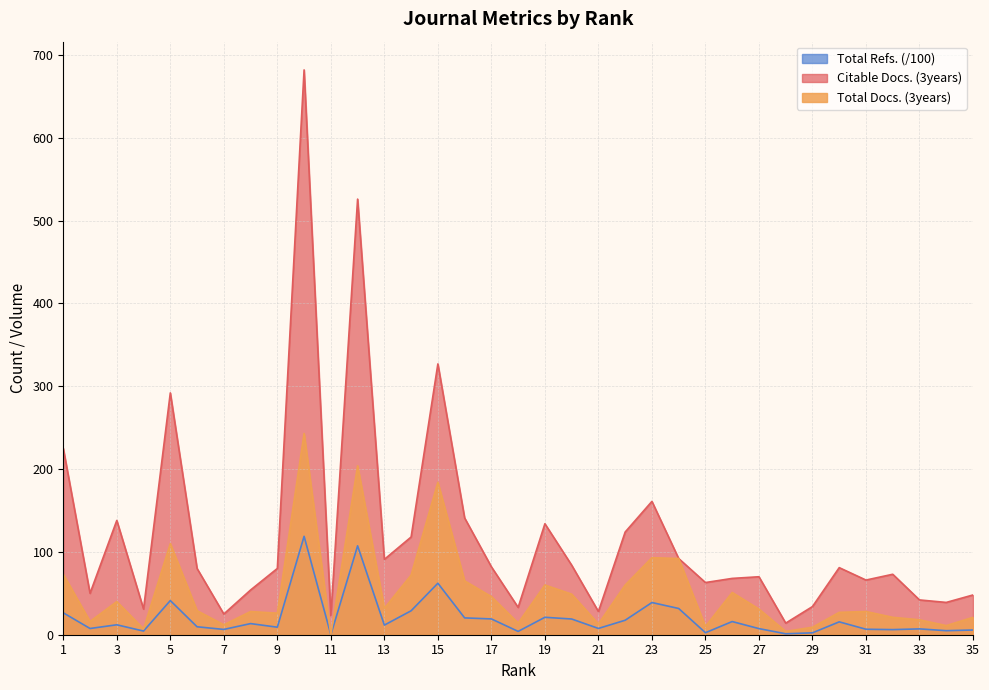

What is the difference between the Total Docs. (3years) values at 14 and 20?

23.0